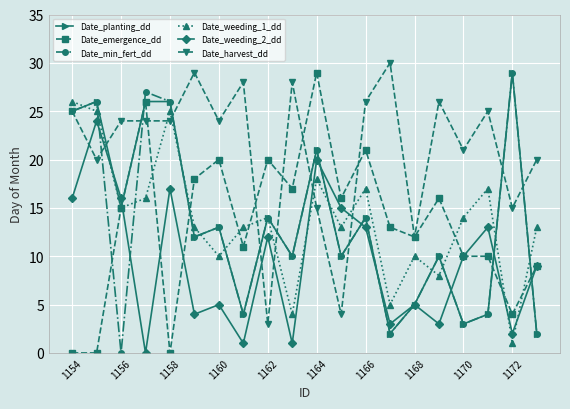

Reading left to right, extract all data points from this chart.

Date_planting_dd: 25	26	15	26	26	12	13	4	14	10	21	10	14	2	5	10	3	4	29	2
Date_emergence_dd: 0	0	15	26	0	18	20	11	20	17	29	16	21	13	12	16	10	10	4	9
Date_min_fert_dd: 25	26	0	27	26	12	13	4	14	10	21	10	14	2	5	10	3	4	29	2
Date_weeding_1_dd: 26	25	15	16	25	13	10	13	14	4	18	13	17	5	10	8	14	17	1	13
Date_weeding_2_dd: 16	24	16	0	17	4	5	1	12	1	20	15	13	3	5	3	10	13	2	9
Date_harvest_dd: 25	20	24	24	24	29	24	28	3	28	15	4	26	30	12	26	21	25	15	20